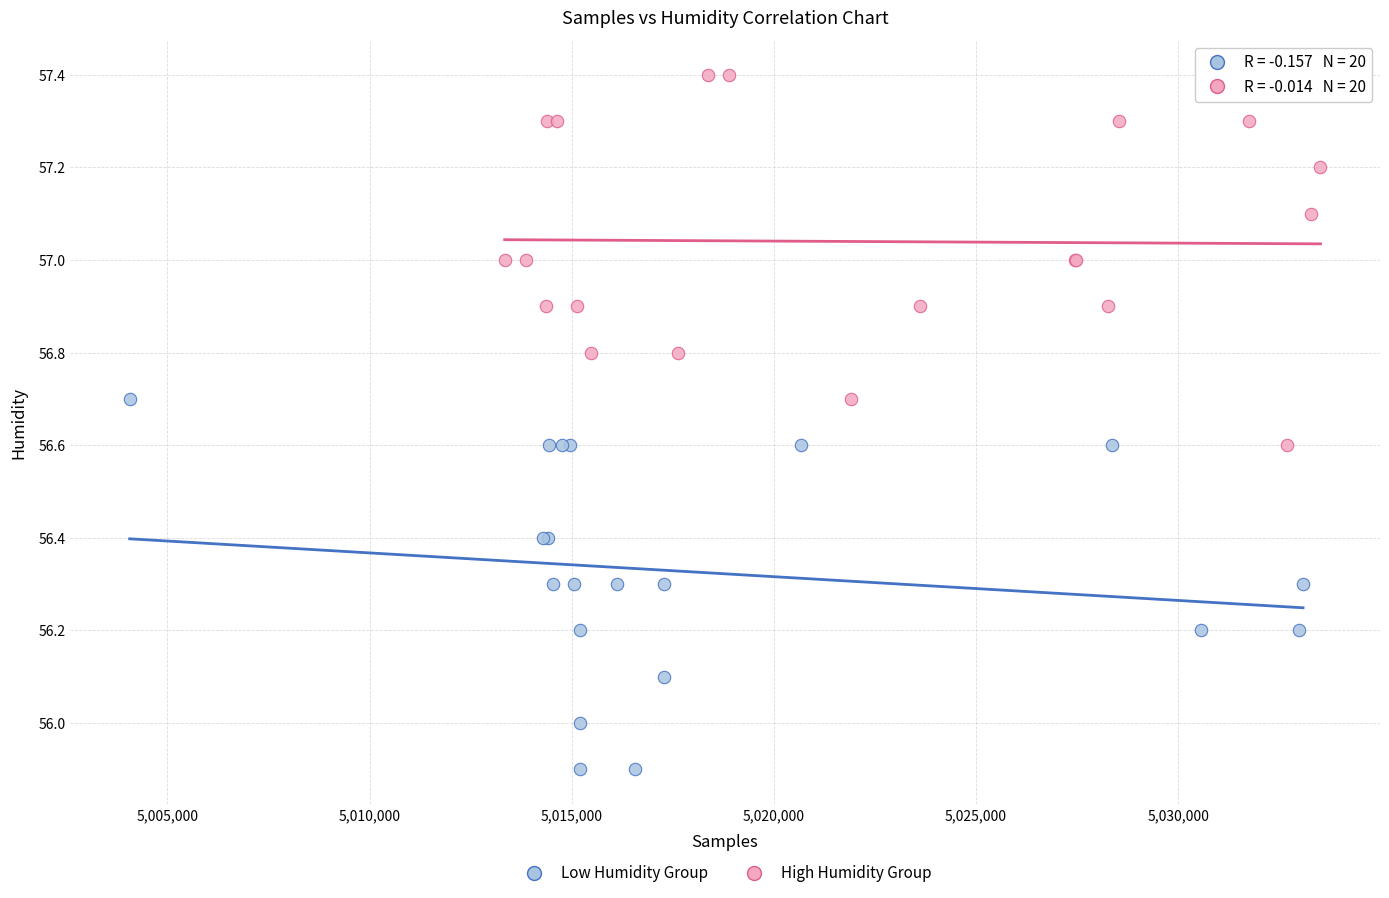

Which series reaches the minimum Y coordinate?

Low Humidity Group